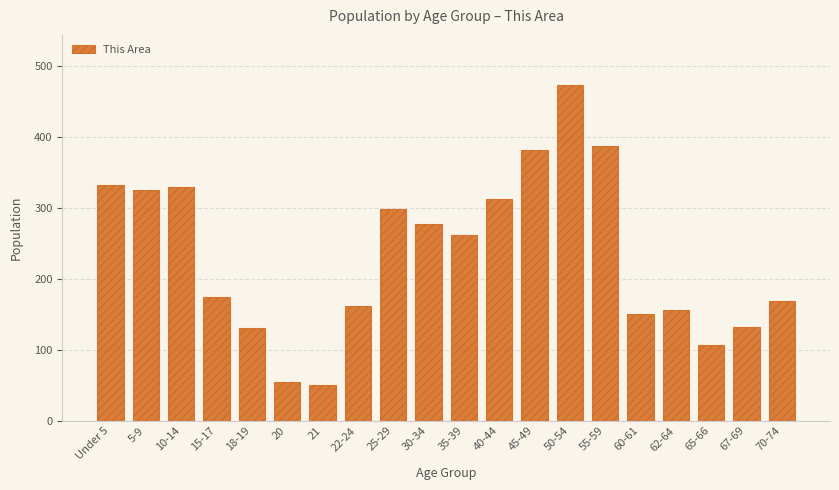

What is the difference between the maximum and minimum values?

423